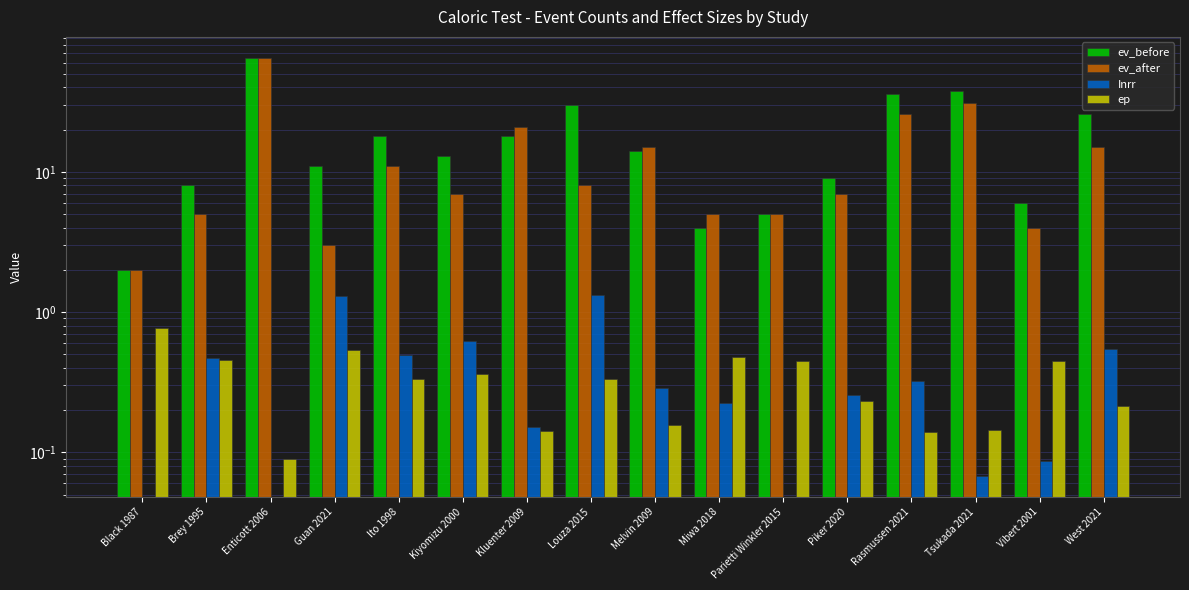

What is the total value across all series at Ito 1998?

29.8